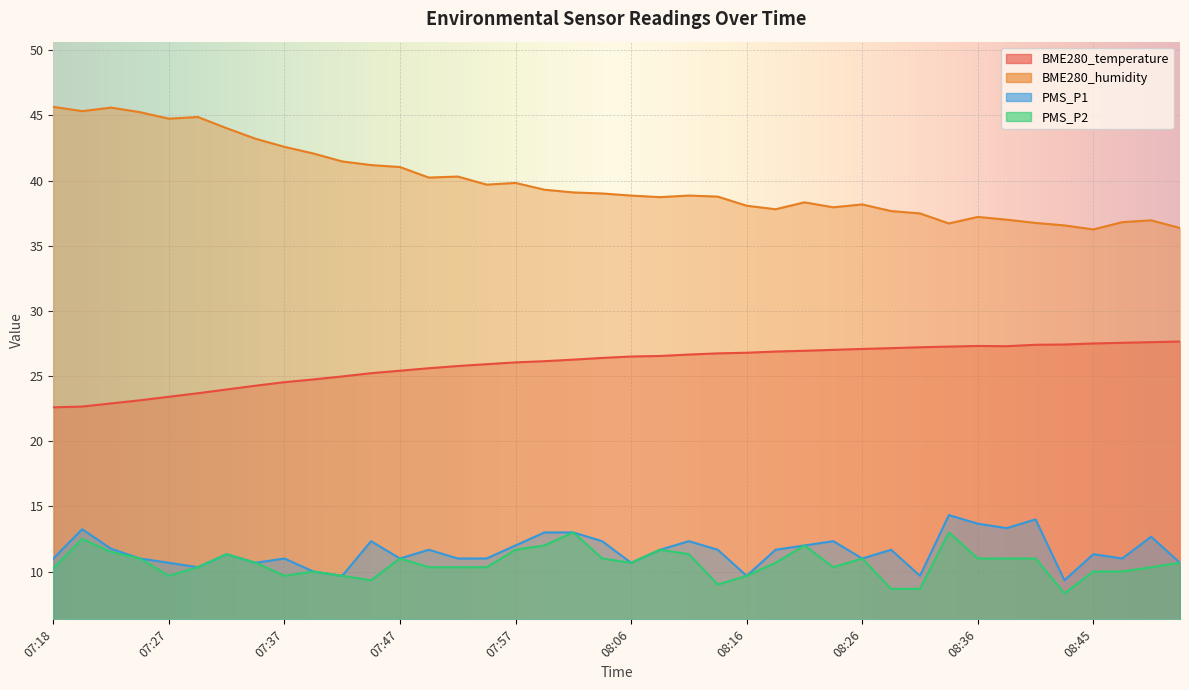

What is the value of the BME280_temperature point at the 10th from the left?

24.7